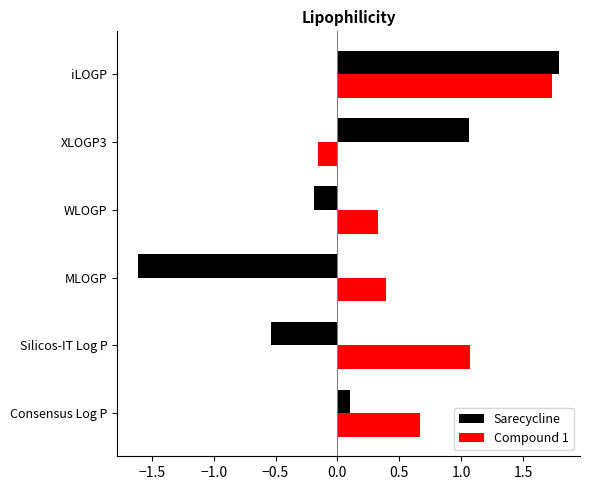

Which series has the largest range (max minus min)?

Sarecycline